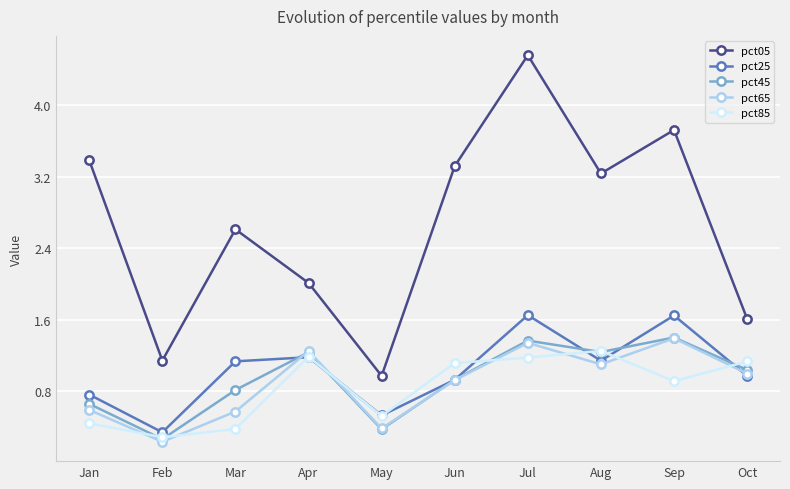

The pct05 series shows 1.9 at Jan. True or false?

False